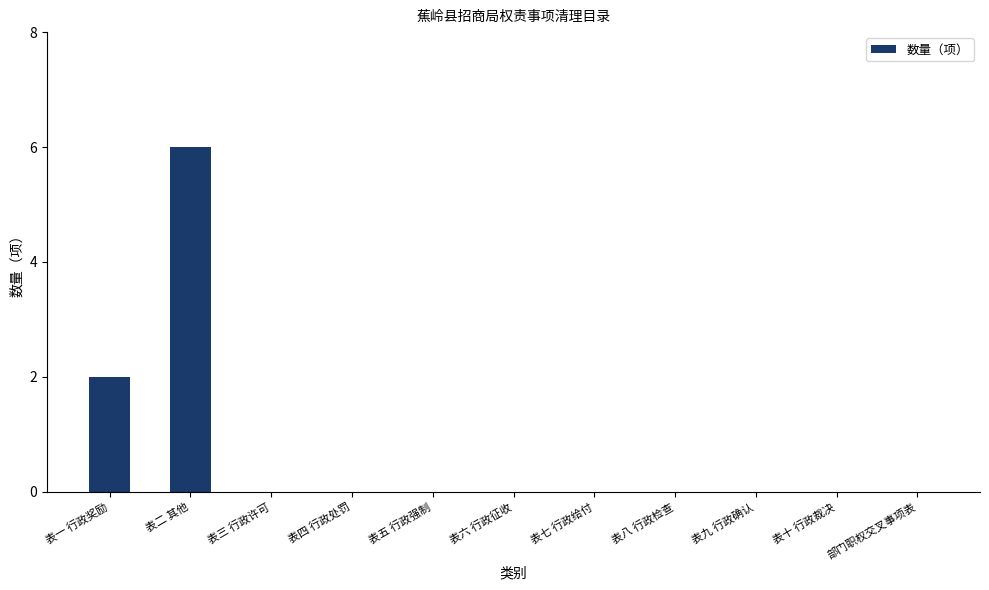

What is the greatest value displayed?

6